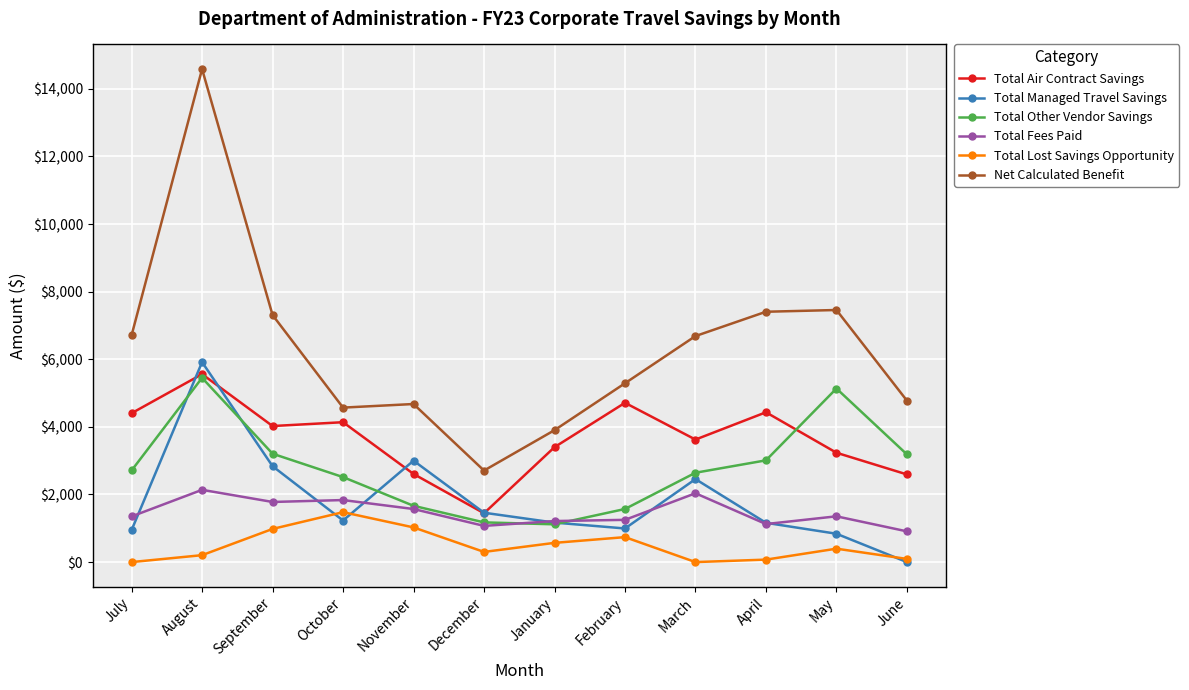

How many series are shown in this chart?

6